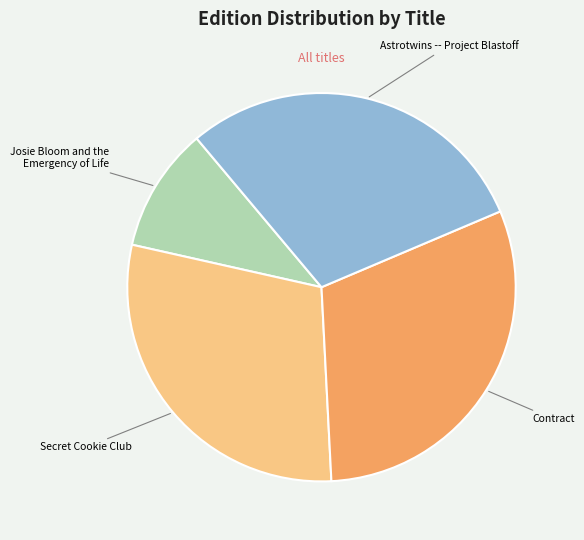

Which category has the biggest portion of the pie?

Contract